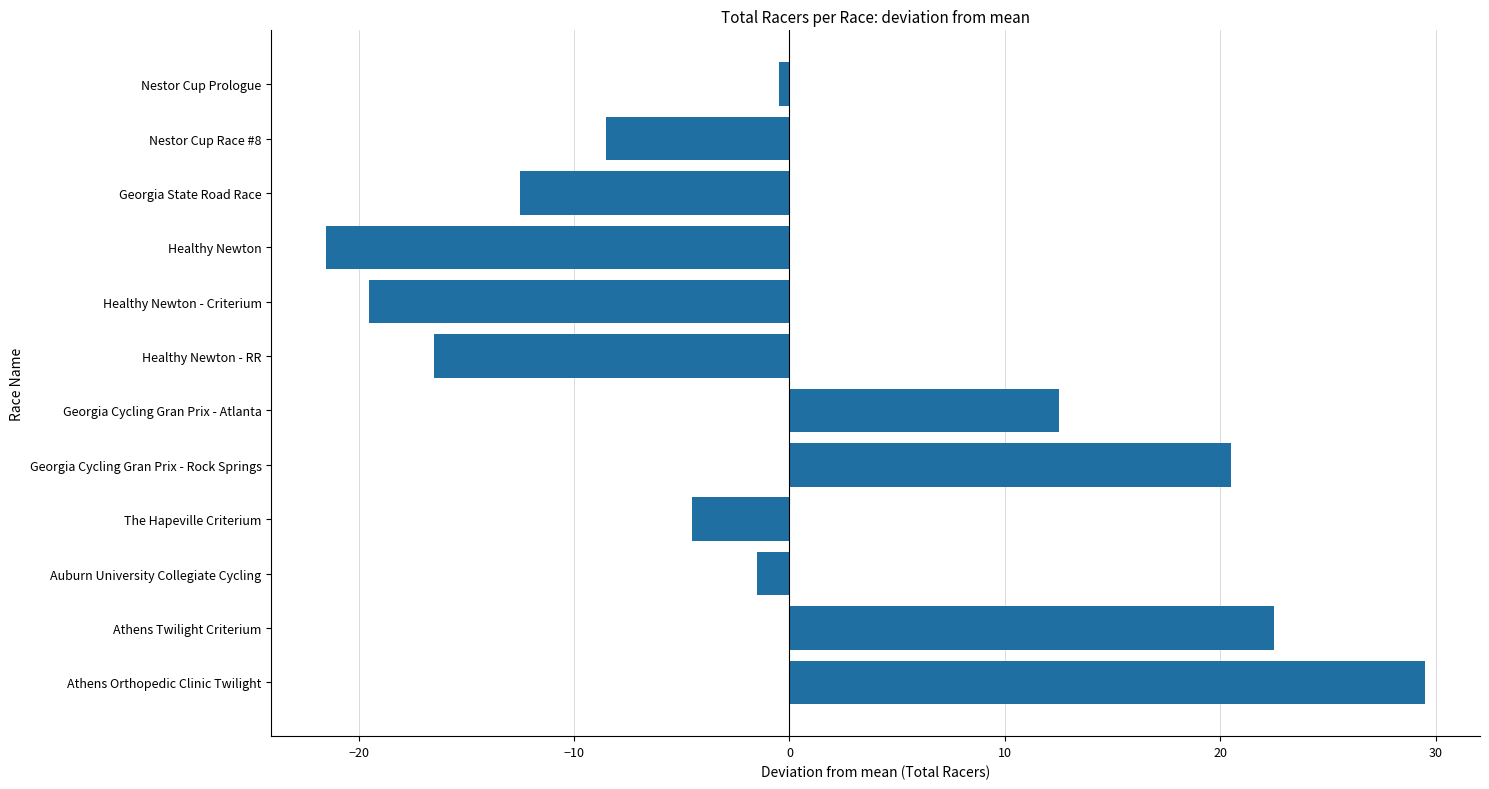

Between Nestor Cup Race #8 and Auburn University Collegiate Cycling, which is larger?

Auburn University Collegiate Cycling